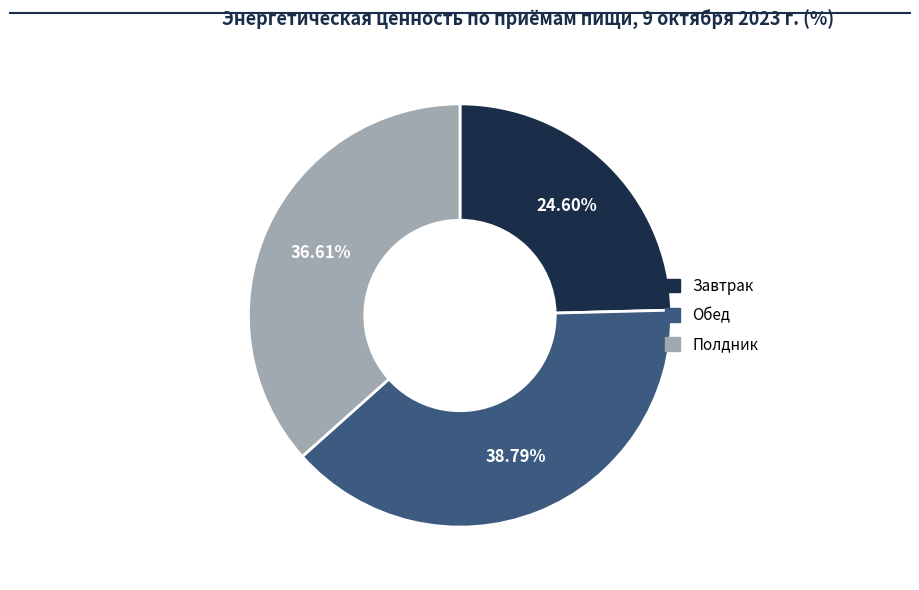

How many slices are in this pie chart?

3